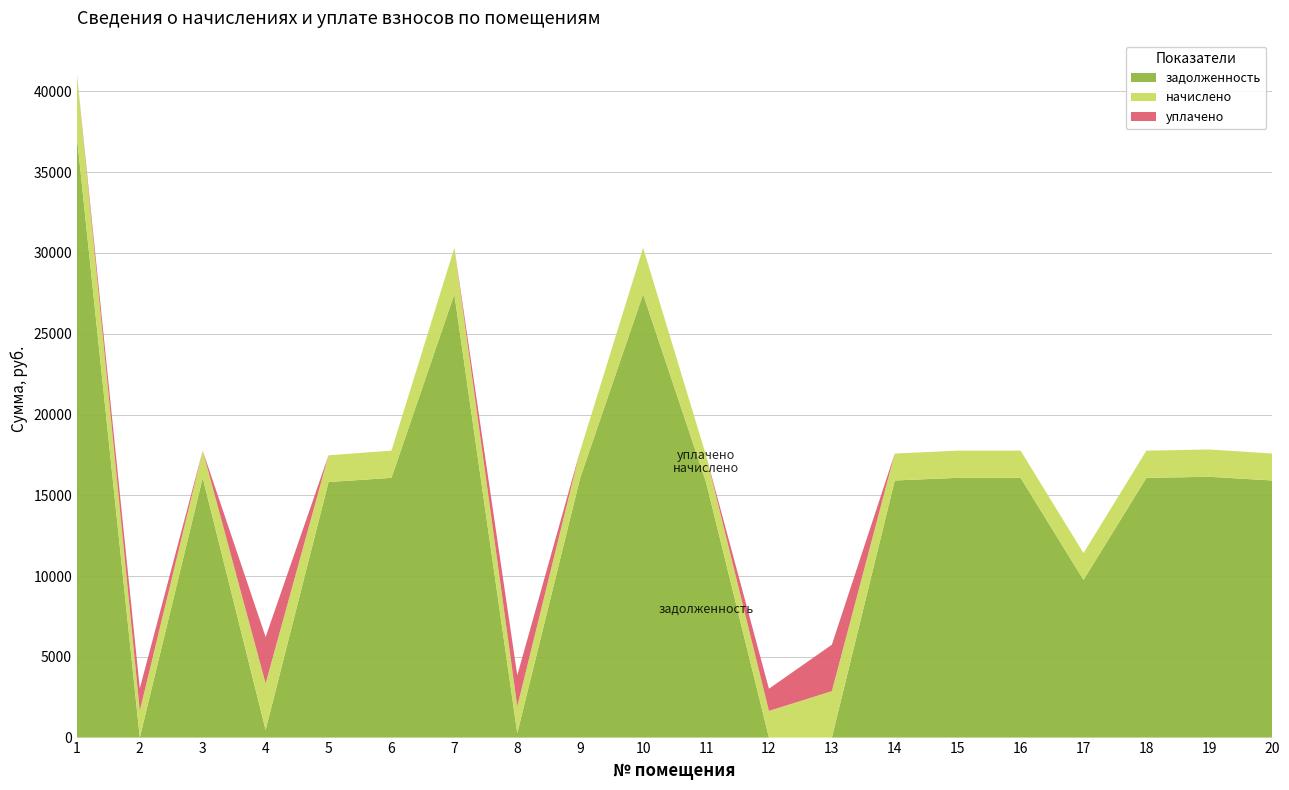

Reading left to right, what are all the values shown in this chart?

задолженность: 1=37194.2	2=3.3	3=16079.6	4=478.3	5=15819.7	6=16079.6	7=27449.0	8=271.3	9=16079.6	10=27449.0	11=15819.7	12=0.0	13=0.0	14=15917.2	15=16079.6	16=16079.6	17=9763.7	18=16079.6	19=16144.6	20=15917.2
начислено: 1=3895.3	2=1656.8	3=1684.0	4=2874.7	5=1656.8	6=1684.0	7=2874.7	8=1656.8	9=1684.0	10=2874.7	11=1656.8	12=1650.0	13=2874.7	14=1667.0	15=1684.0	16=1684.0	17=1656.8	18=1684.0	19=1690.8	20=1667.0
уплачено: 1=0.0	2=1384.4	3=0.0	4=2877.0	5=0.0	6=0.0	7=0.0	8=1928.0	9=0.0	10=0.0	11=0.0	12=1375.0	13=2875.0	14=0.0	15=0.0	16=0.0	17=0.0	18=0.0	19=0.0	20=0.0